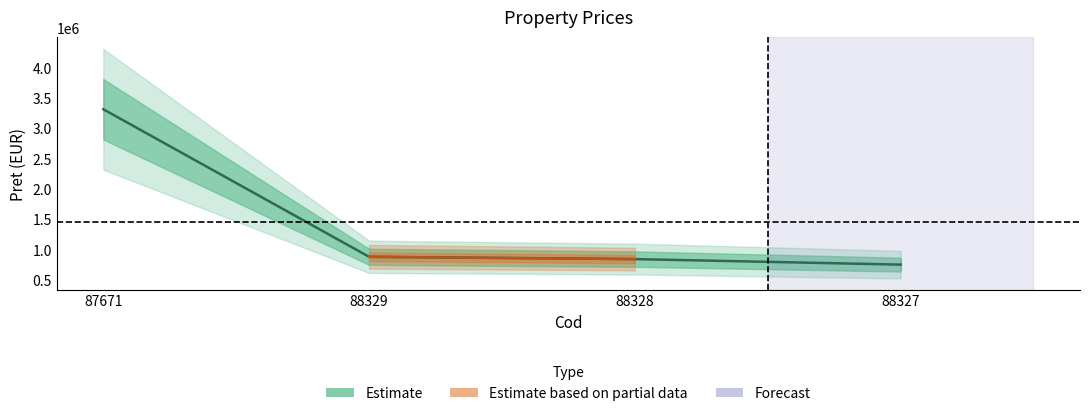

What is the difference between the values at 88327 and 88329?

128774